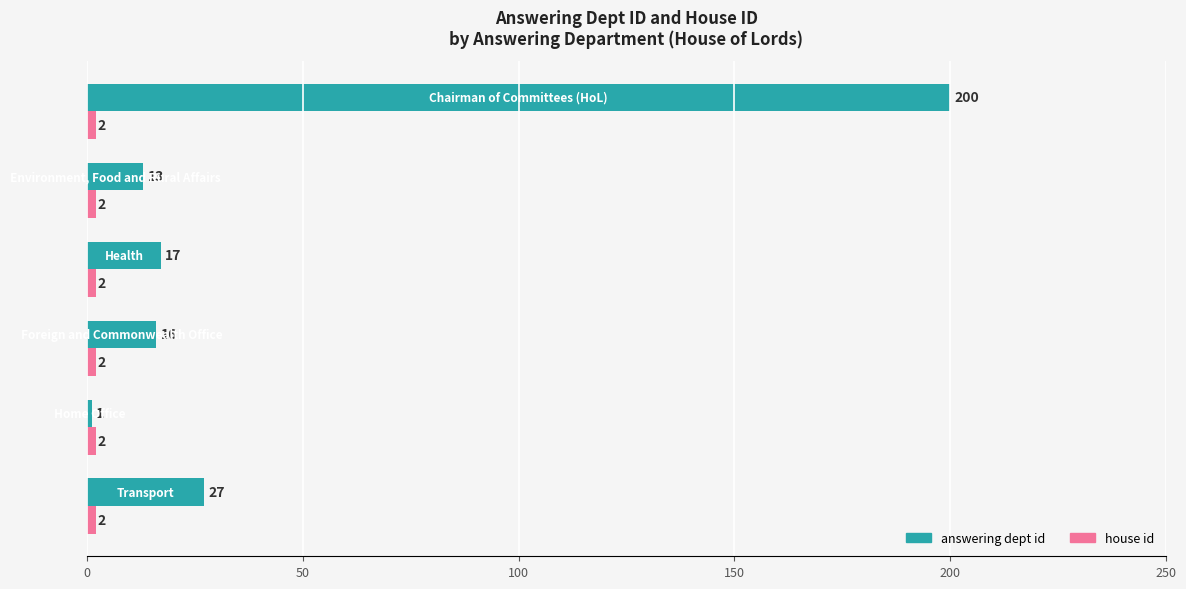

What is the maximum value shown in the chart?

200